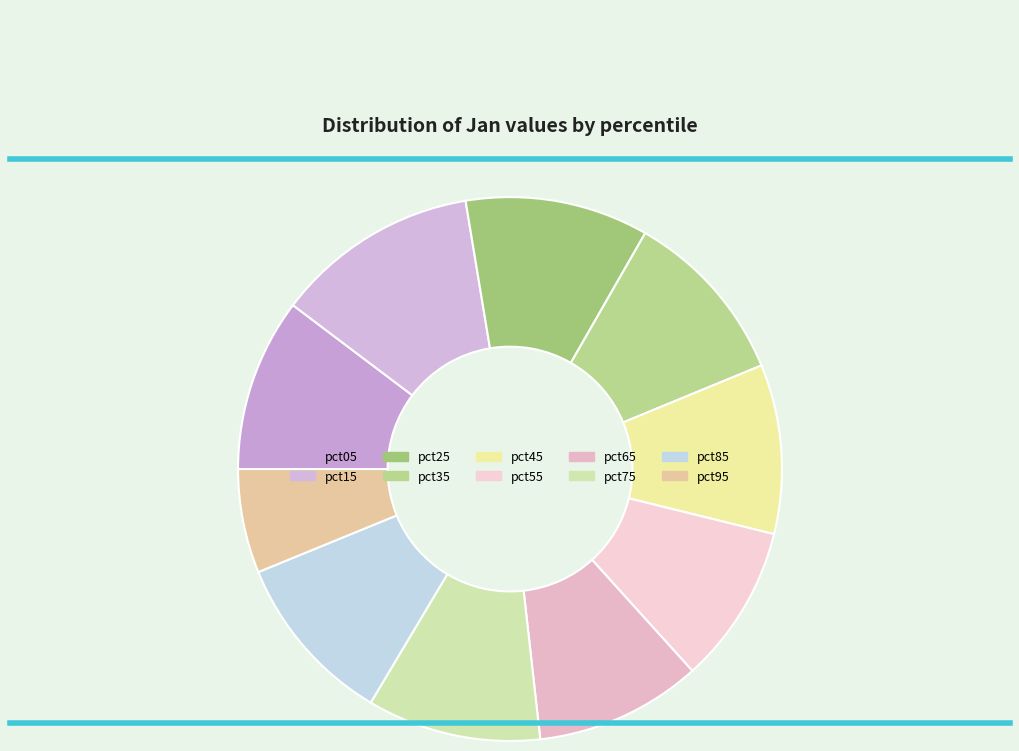

How many slices are in this pie chart?

10